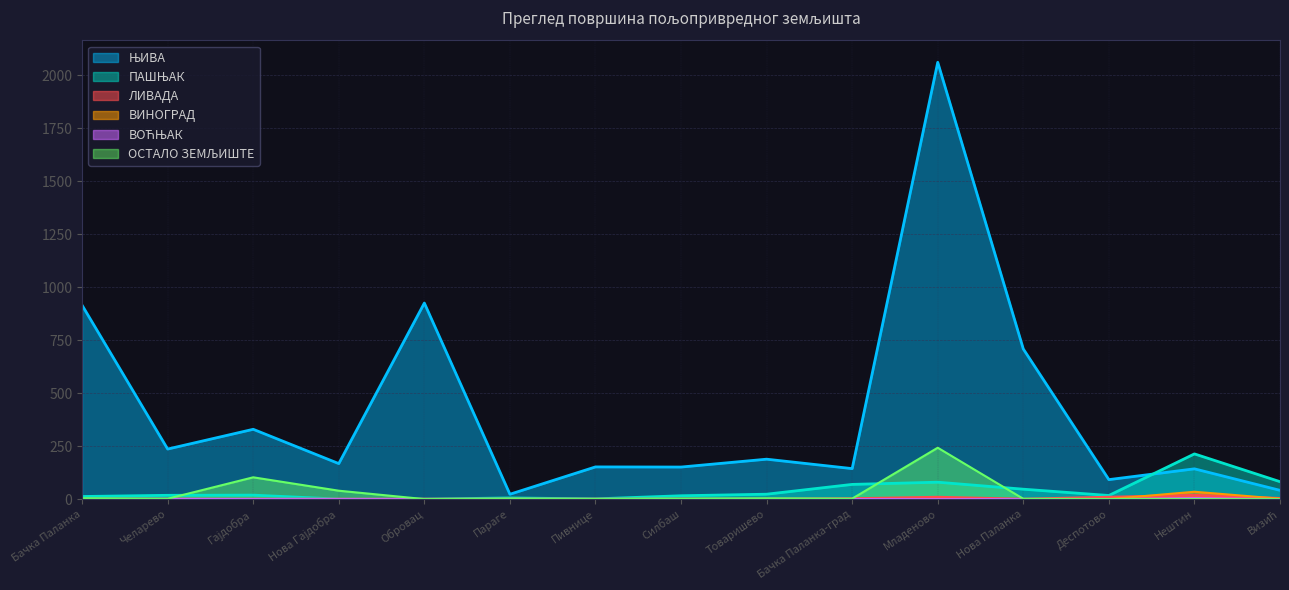

How many values in ПАШЊАК are above zero?

13